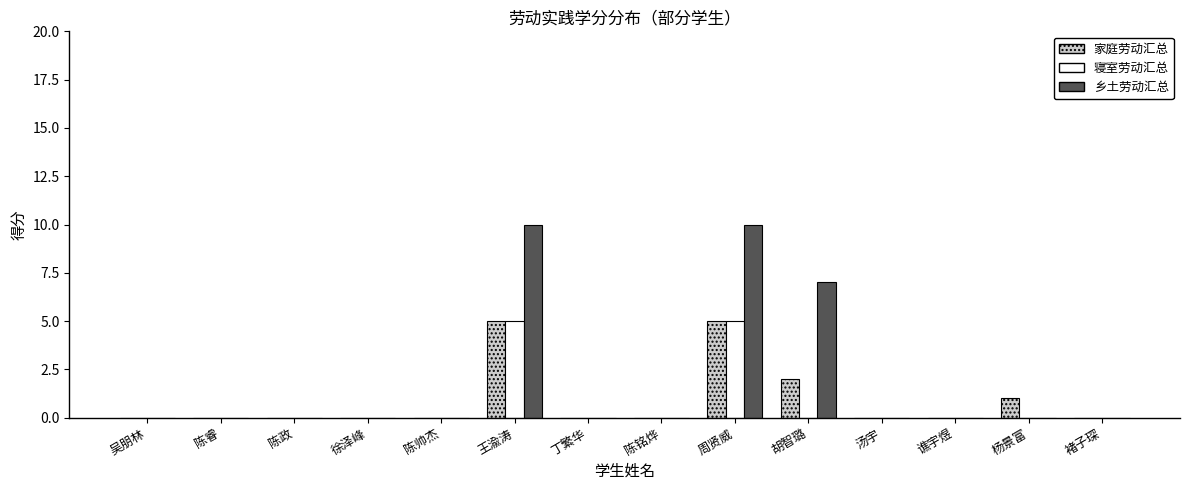

What are all the series names shown in the legend?

家庭劳动汇总, 寝室劳动汇总, 乡土劳动汇总